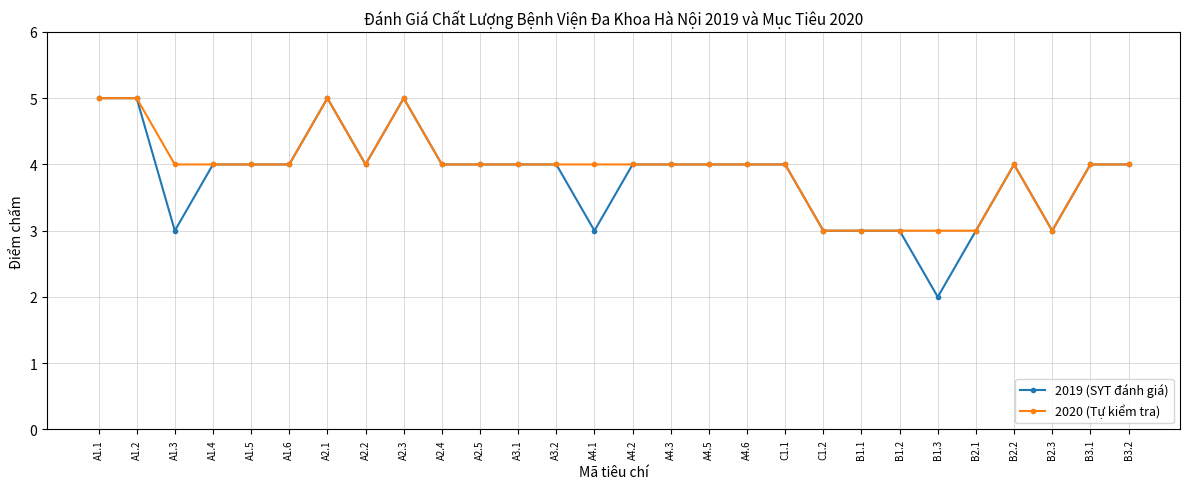

What is the difference between the second highest and minimum values in the 2020 (Tự kiểm tra) series?

2